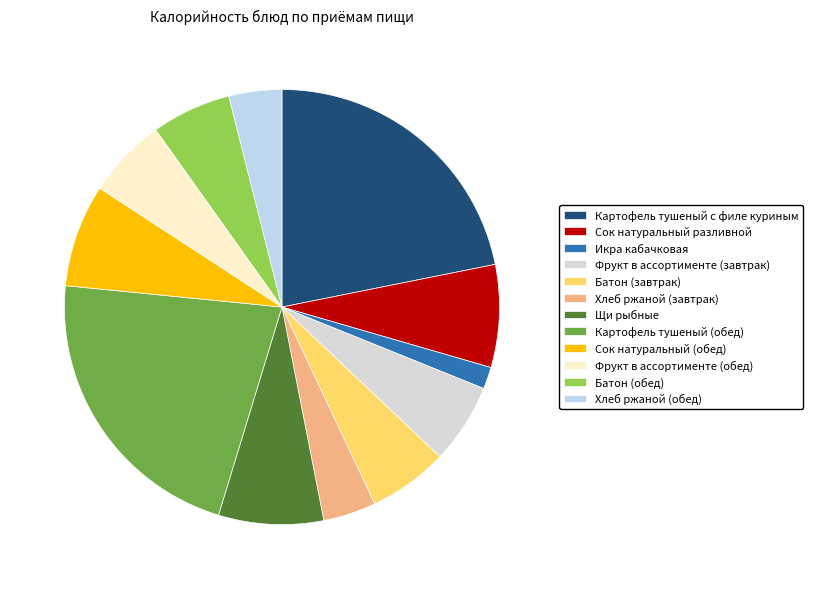

How many slices are in this pie chart?

12